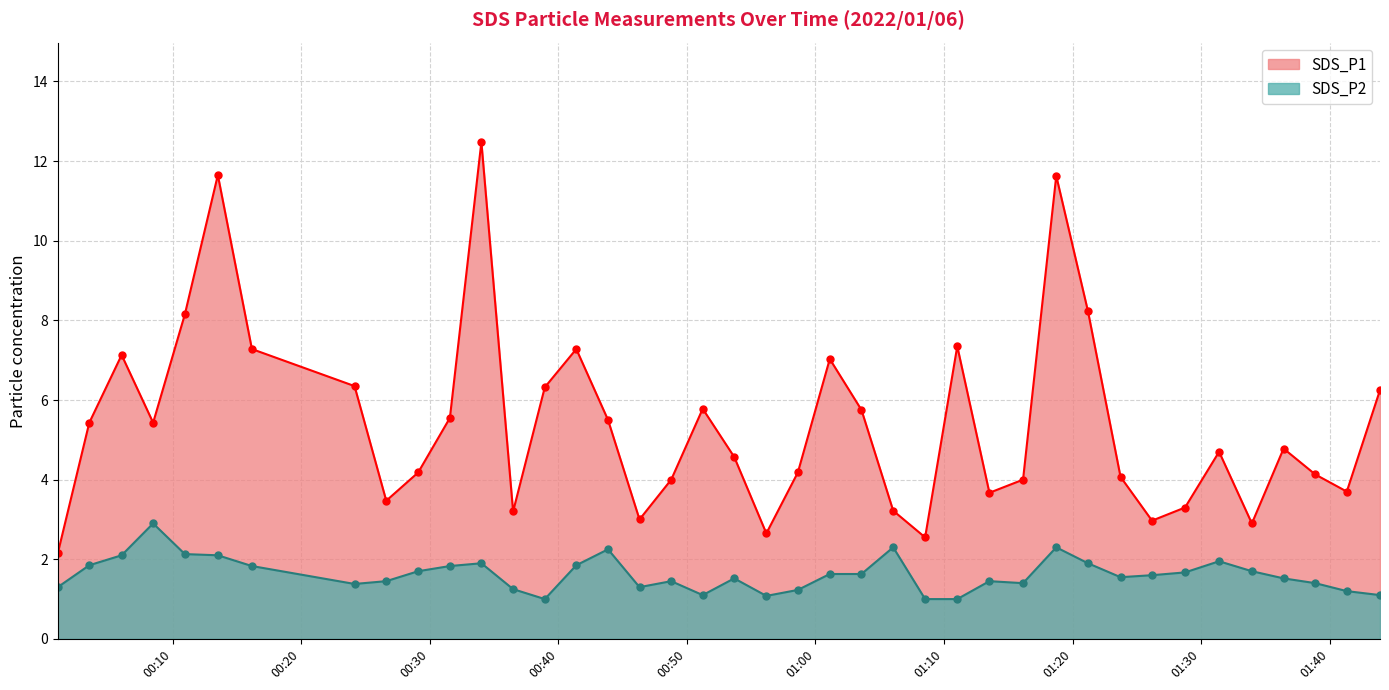

At how many categories does at least one series exceed 9?

3